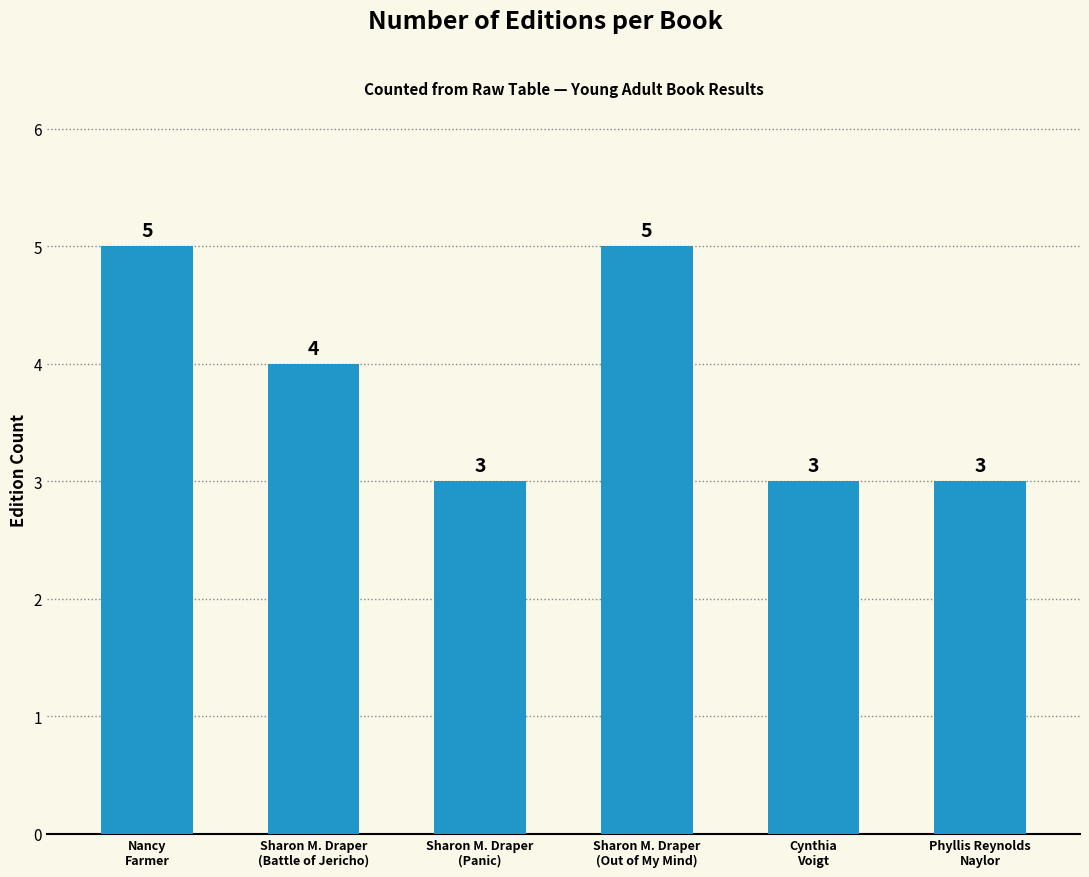

Reading left to right, list all the values displayed in this chart.

5	4	3	5	3	3